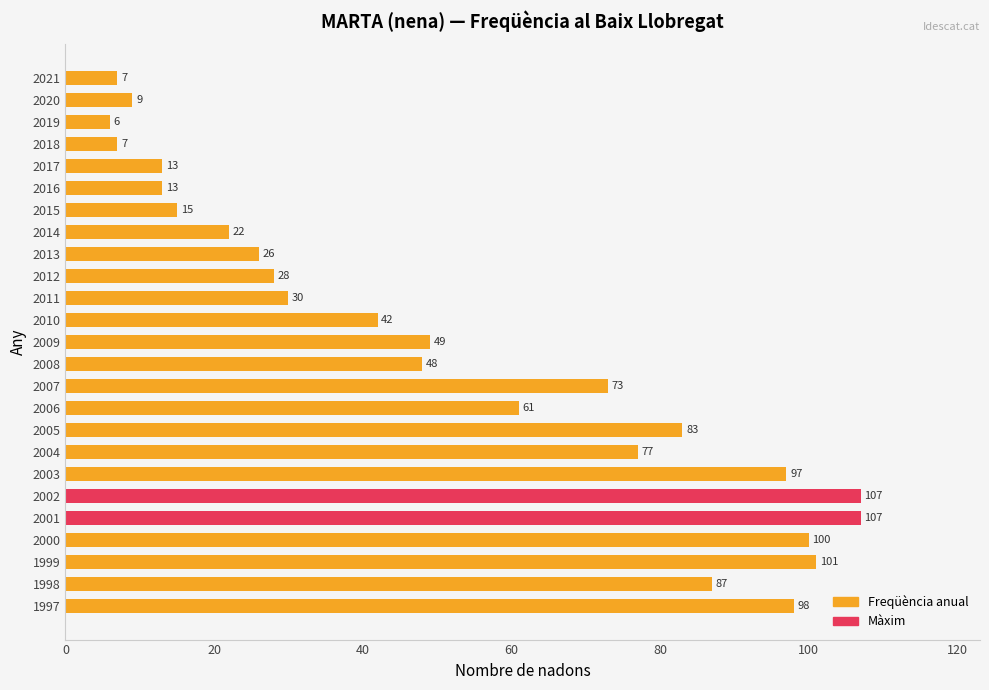

How many data points are less than 48?

12